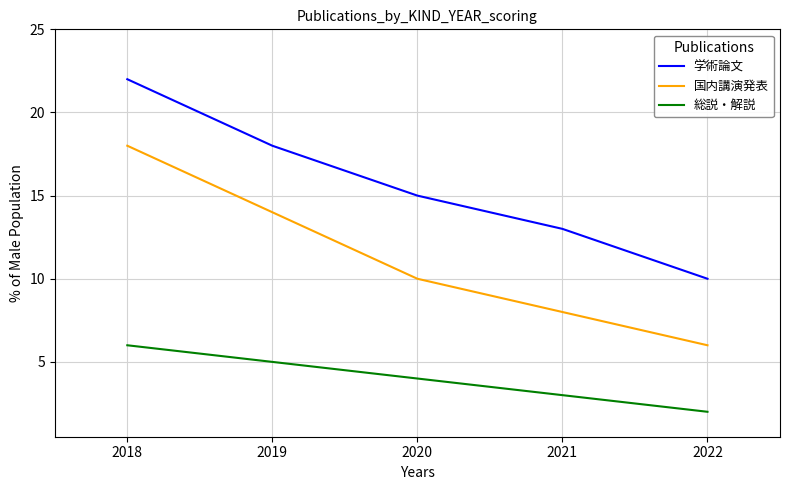

List the series in order of their overall mean, highest first.

学術論文, 国内講演発表, 総説・解説